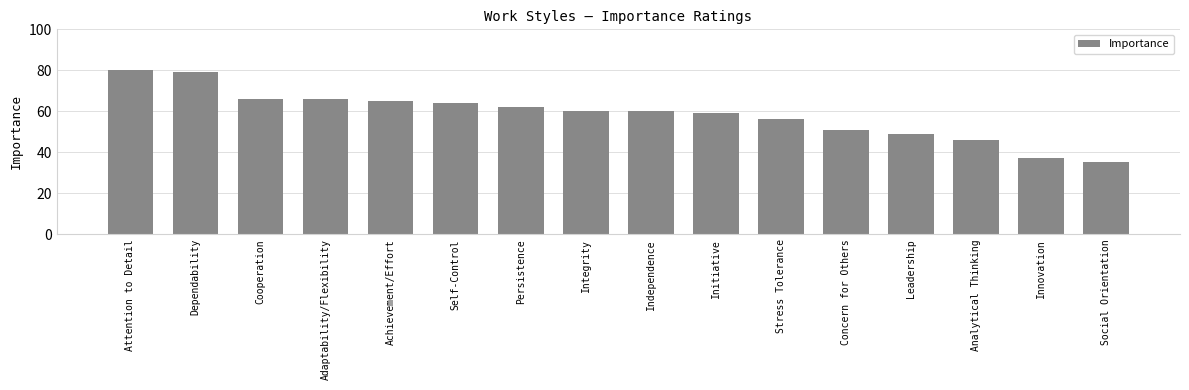

Which has a higher value, Innovation or Stress Tolerance?

Stress Tolerance